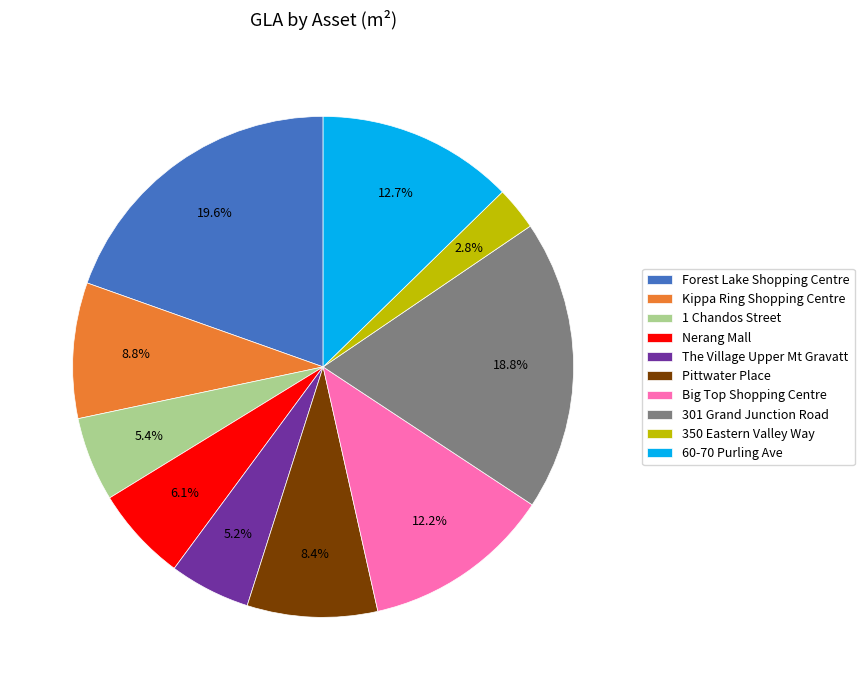

What is the smallest slice in the pie chart?

350 Eastern Valley Way